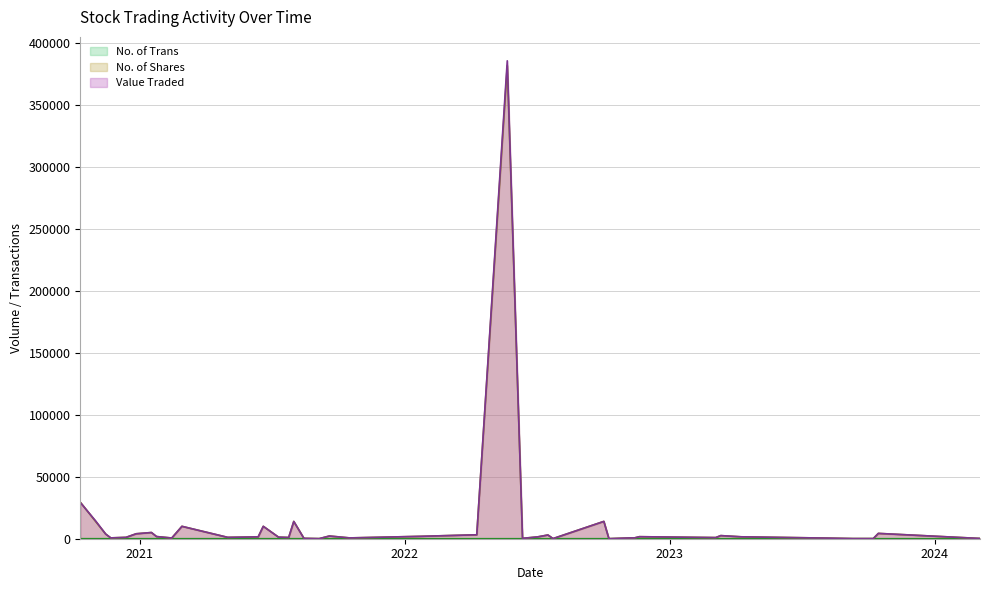

At which label is Value Traded closest to 192782?

11/10/2020